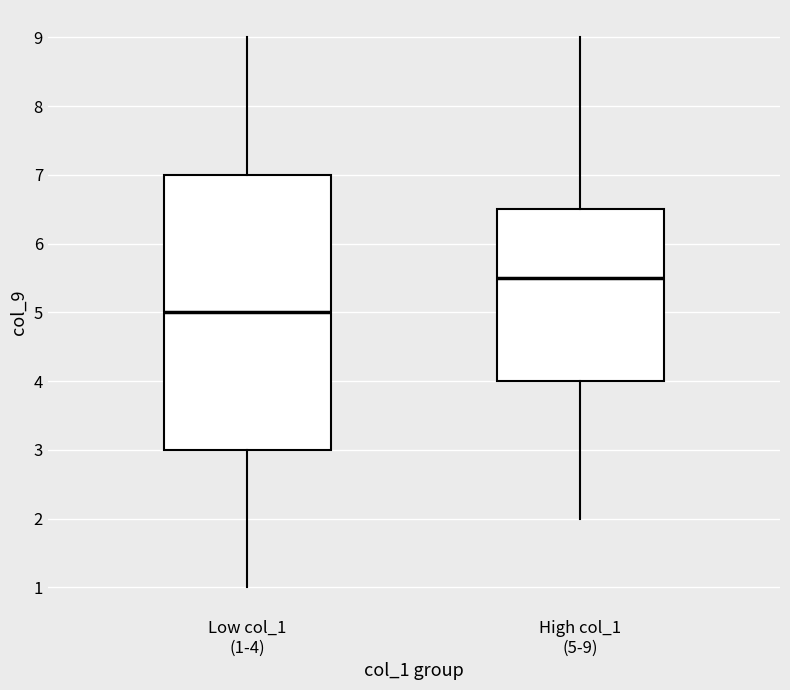

Reading left to right, transcribe this box plot: for each box, give where its median line is, the range the box spans, and where its two whiskers end, as read against the y-axis. The values are not printed on the chart, so give them approximately, as read against the axis.

Low col_1 (1-4): median 5.0, box 3.0 to 7.0, whiskers 1.0 to 9.0
High col_1 (5-9): median 5.5, box 4.0 to 6.5, whiskers 2.0 to 9.0